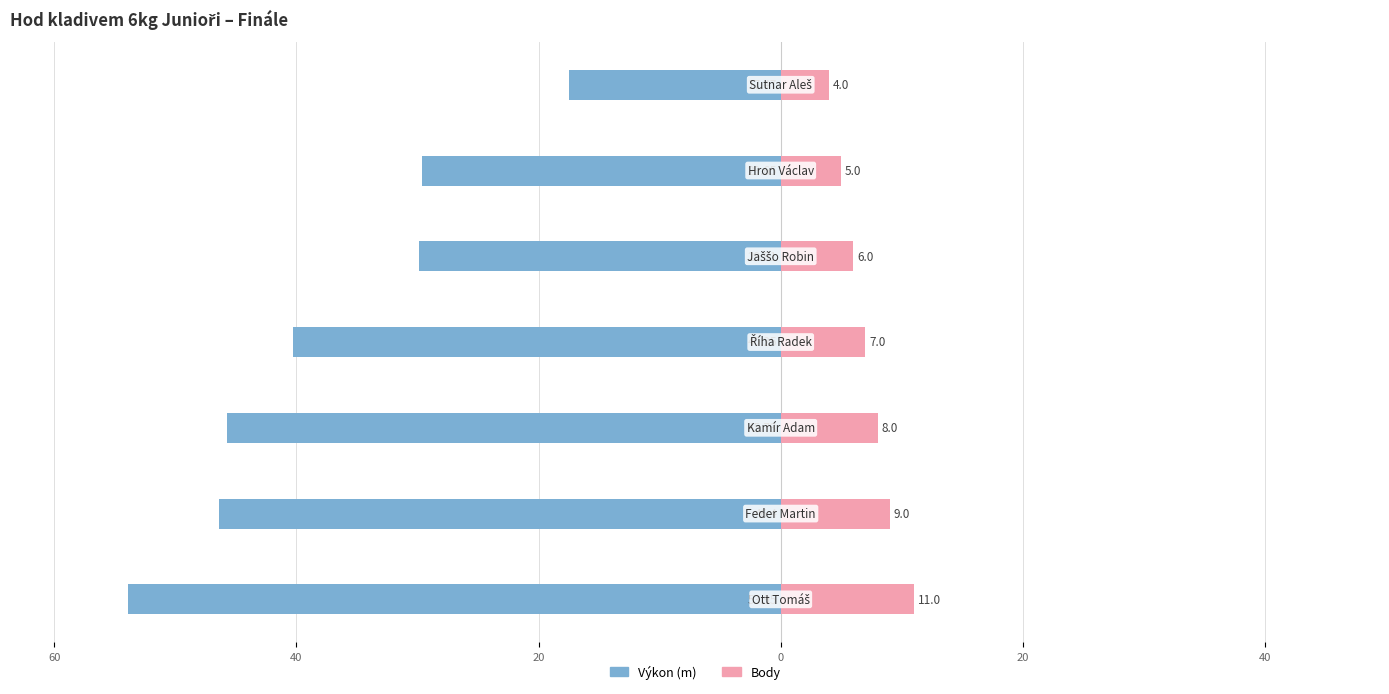

At how many categories does at least one series exceed -29?

7